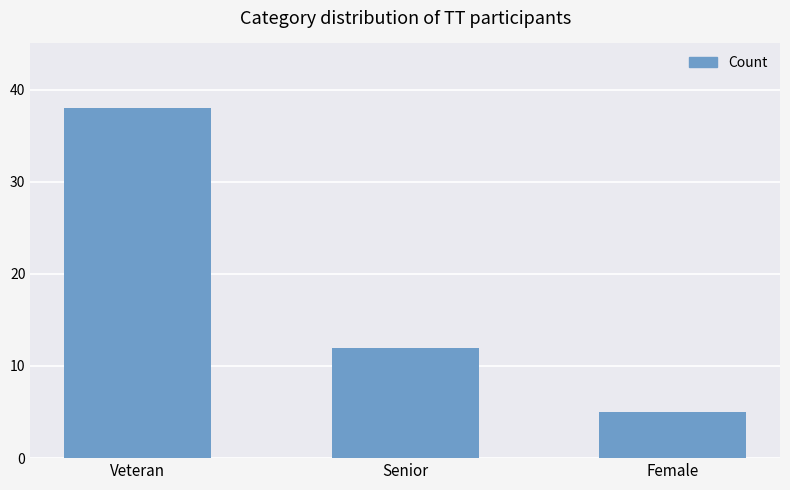

Count the values in the range 5 to 38.

3